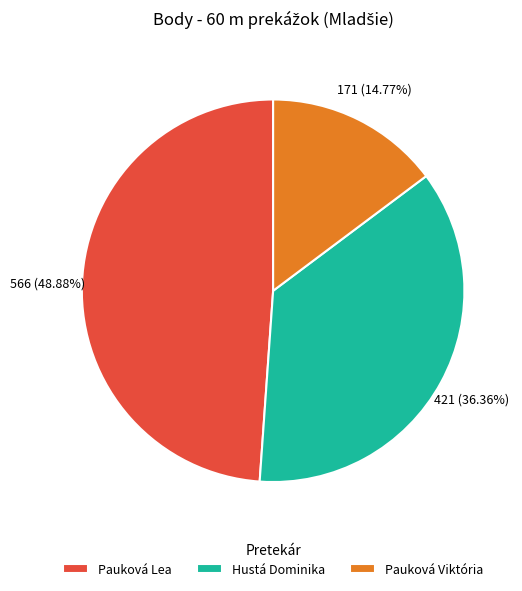

To the nearest percent, what portion does Pauková Lea represent?

49%